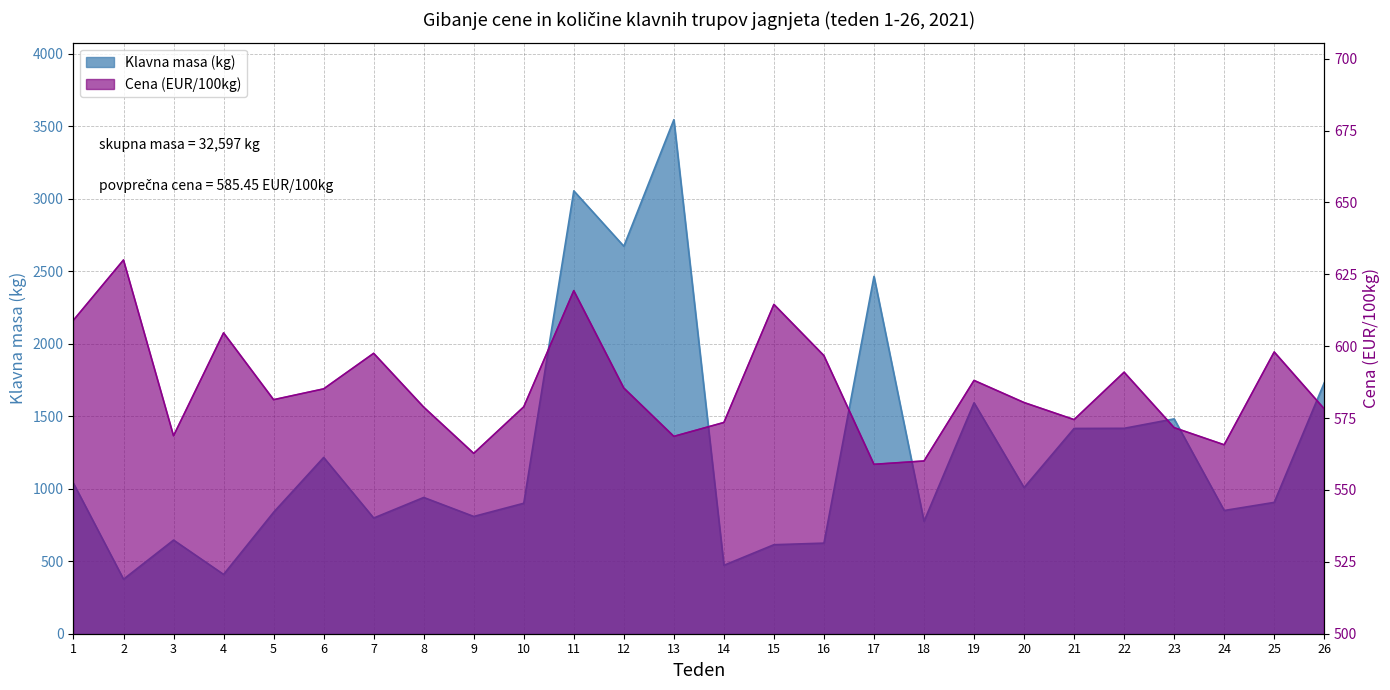

How many lines are shown in the chart?

2